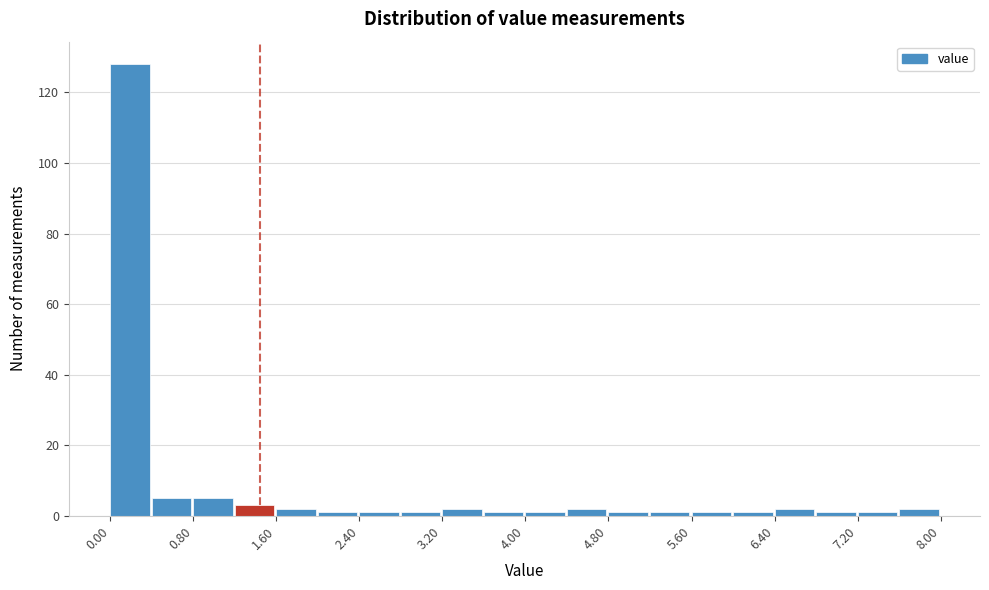

Reading left to right, transcribe this chart: for each bar, give the range it covers on the x-axis and its height. The values are not printed on the chart, so give them approximately, as read against the axis.

0.0 to 0.4: 128
0.4 to 0.8: 6
0.8 to 1.2: 6
1.2 to 1.6: 4
1.6 to 2.0: 2
2.0 to 2.4: under 2
2.4 to 2.8: under 2
2.8 to 3.2: under 2
3.2 to 3.6: 2
3.6 to 4.0: under 2
4.0 to 4.4: under 2
4.4 to 4.8: 2
4.8 to 5.2: under 2
5.2 to 5.6: under 2
5.6 to 6.0: under 2
6.0 to 6.4: under 2
6.4 to 6.8: 2
6.8 to 7.2: under 2
7.2 to 7.6: under 2
7.6 to 8.0: 2